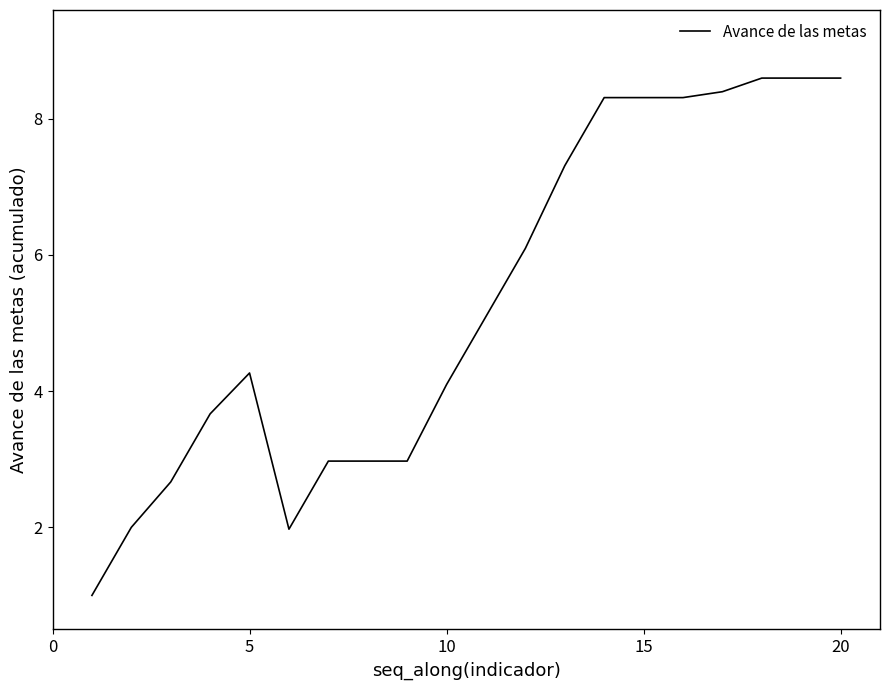

What is the greatest value displayed?

8.6